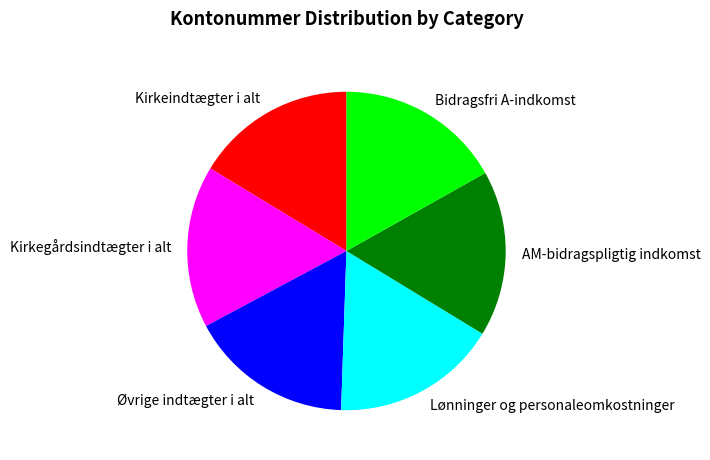

Approximately how many times larger is the value at Kirkeindtægter i alt compared to Kirkegårdsindtægter i alt?

1.0